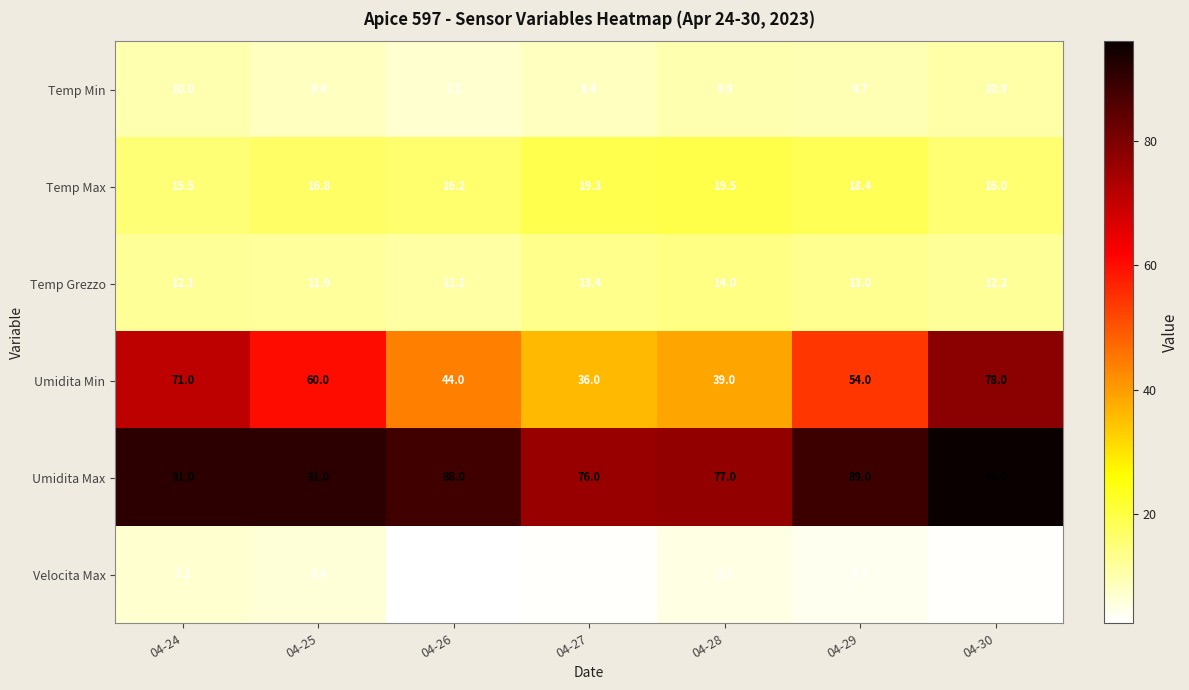

At which category is the sum across all series the highest?

04-30